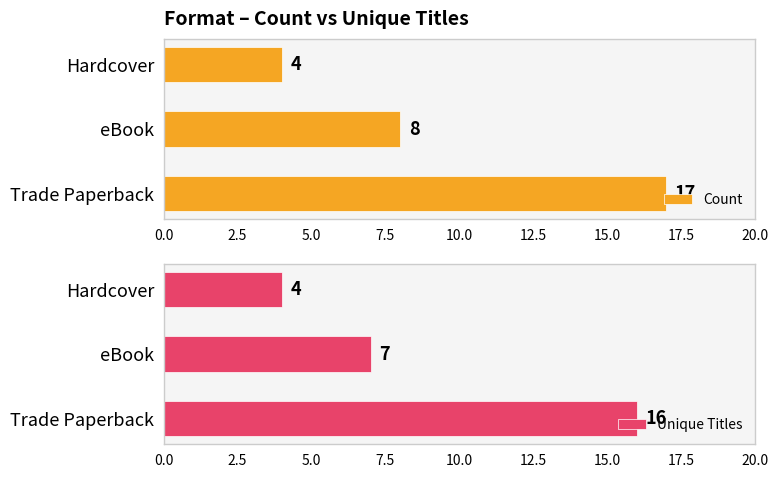

Where is Unique Titles nearest to the value 10?

eBook